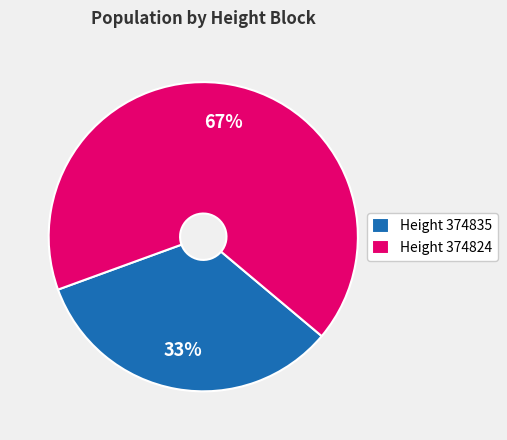

Rank the categories by value from lowest to highest.

Height 374835, Height 374824